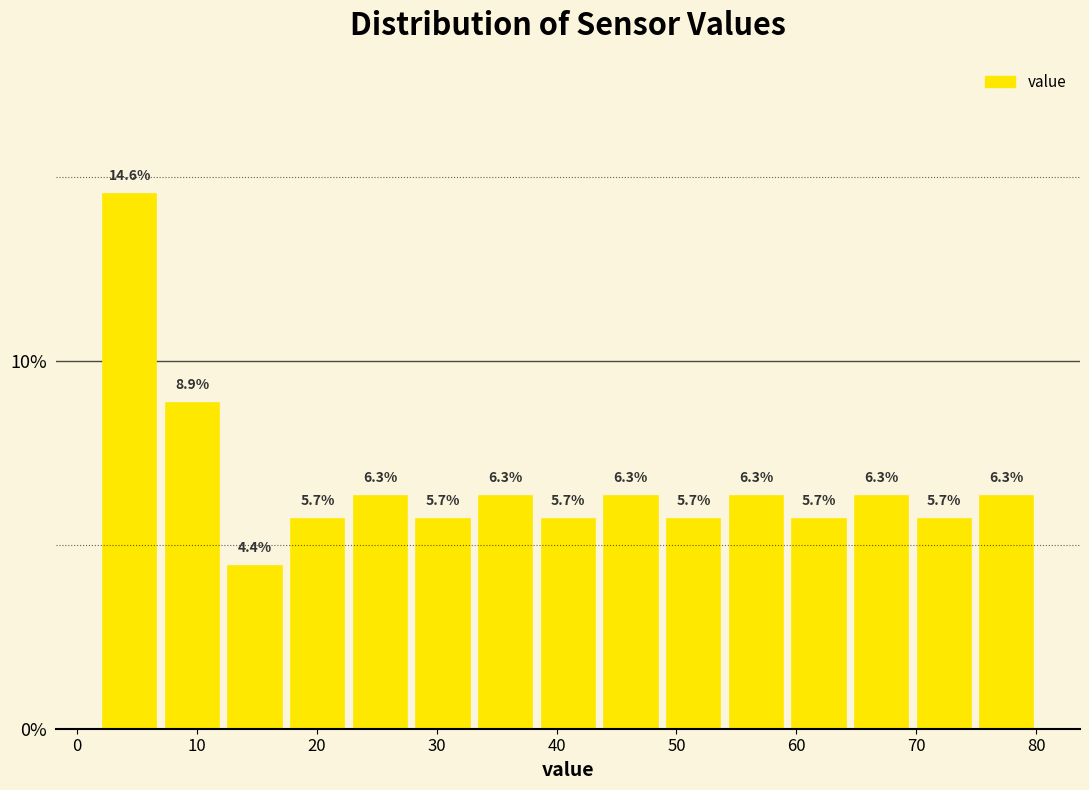

Reading left to right, list every bar in this chart as the range it spans on the x-axis followed by its height. The bar edges are not printed on the chart, so give them approximately, as read against the axis.

2 to 7: 14.6
7 to 12: 8.9
12 to 17: 4.4
17 to 23: 5.7
23 to 28: 6.3
28 to 33: 5.7
33 to 38: 6.3
38 to 44: 5.7
44 to 49: 6.3
49 to 54: 5.7
54 to 59: 6.3
59 to 64: 5.7
64 to 70: 6.3
70 to 75: 5.7
75 to 80: 6.3